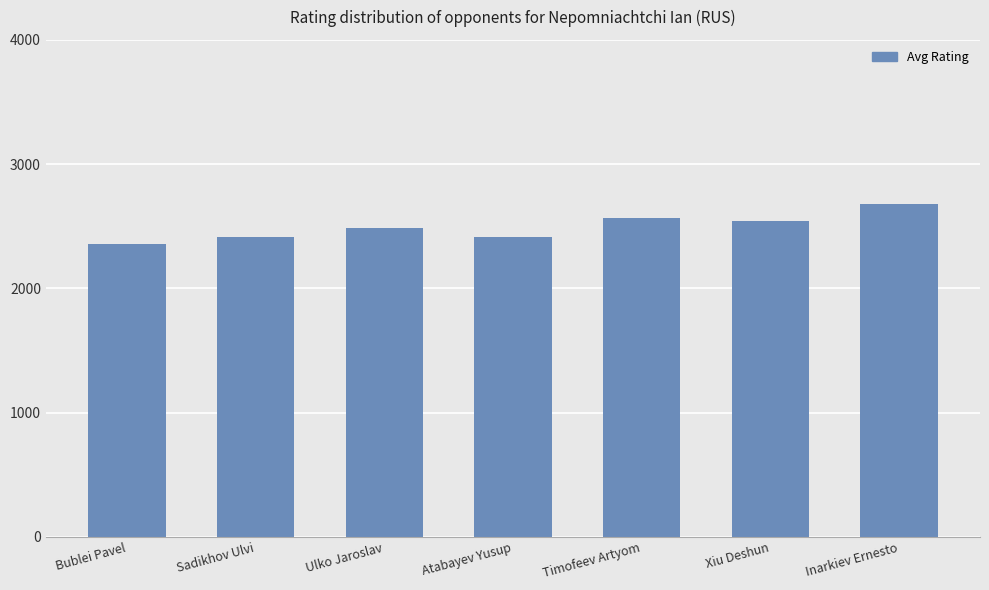

What is the difference between the second highest and second lowest values?

154